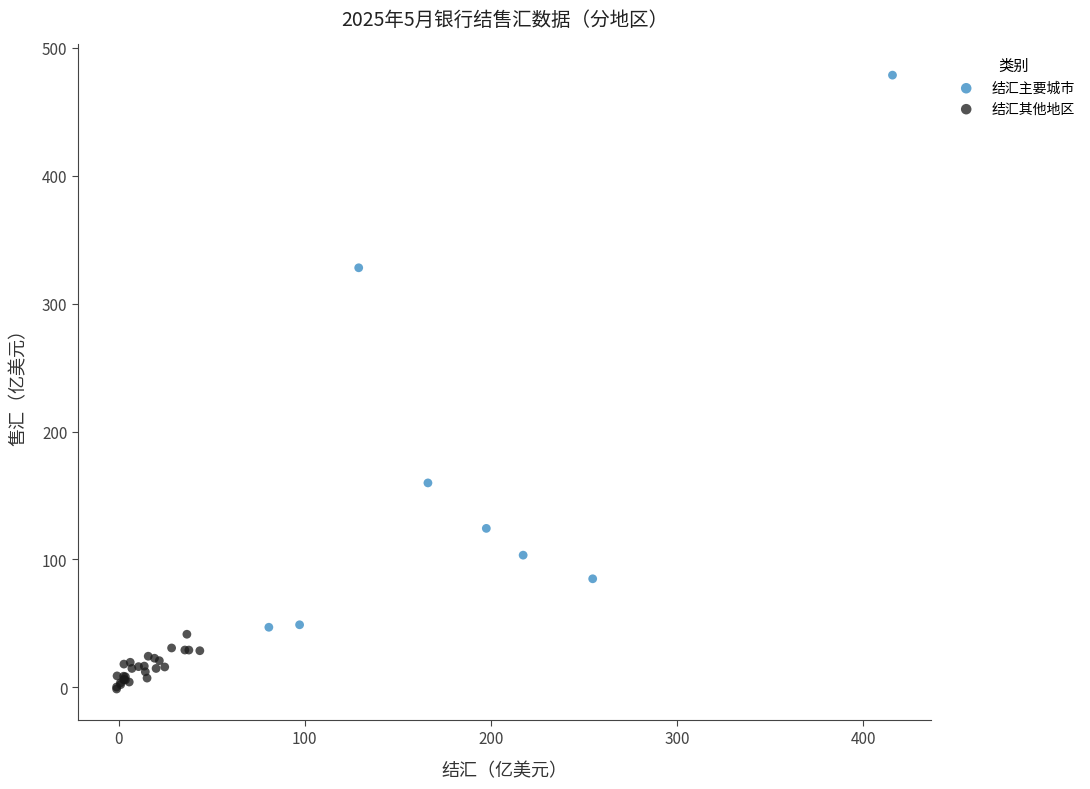

Which series contains the lowest Y value?

结汇其他地区